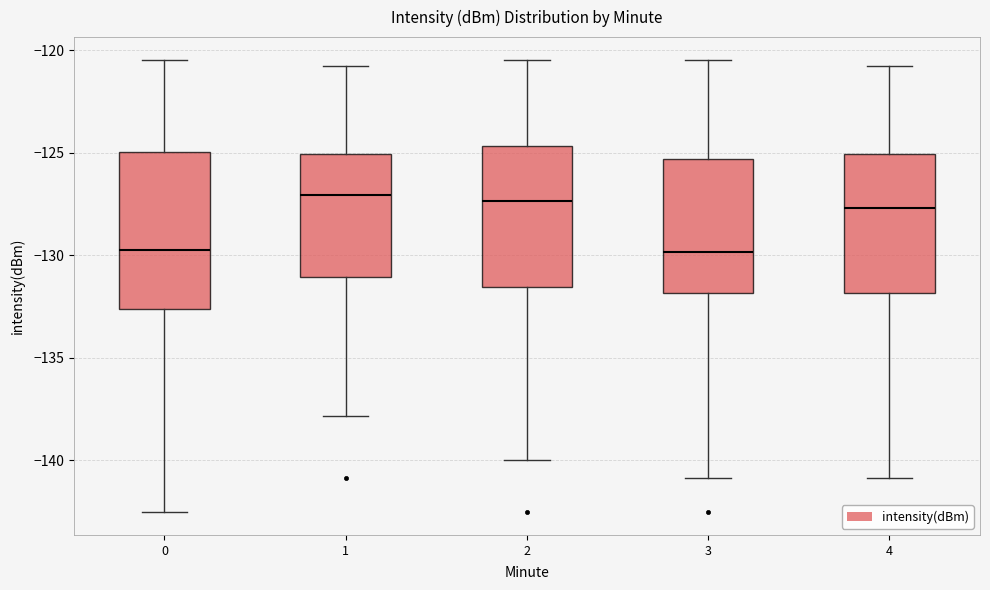

Where does the median line of the box at x = 4 sit on the y-axis? The values are not printed on the chart, so give them approximately, as read against the axis.

-127.5